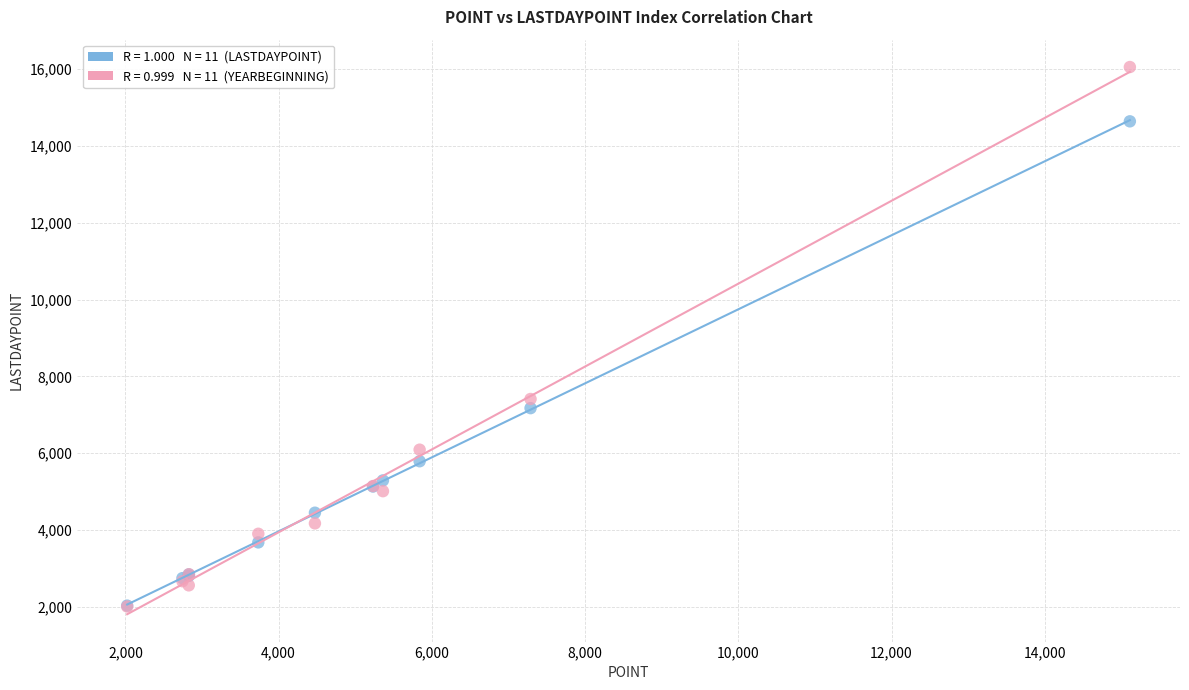

Across all series, what Y value is closest to 9033?

7413.2